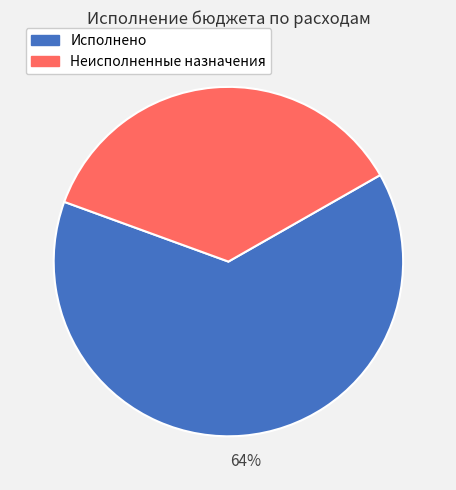

To the nearest percent, what portion does Исполнено represent?

64%